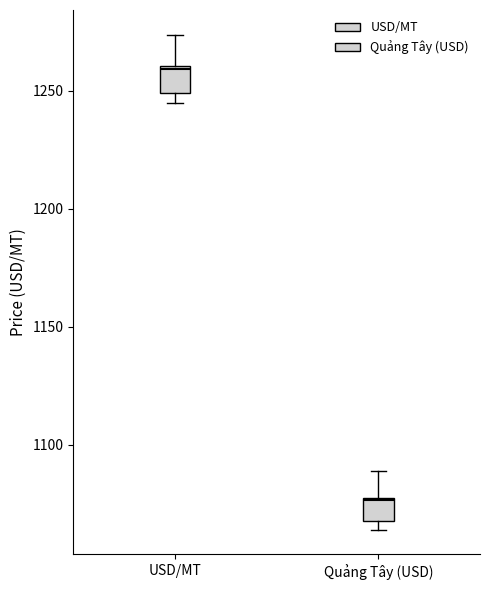

Where is the upper edge of the box for Quảng Tây (USD) on the y-axis? The values are not printed on the chart, so give them approximately, as read against the axis.

1075